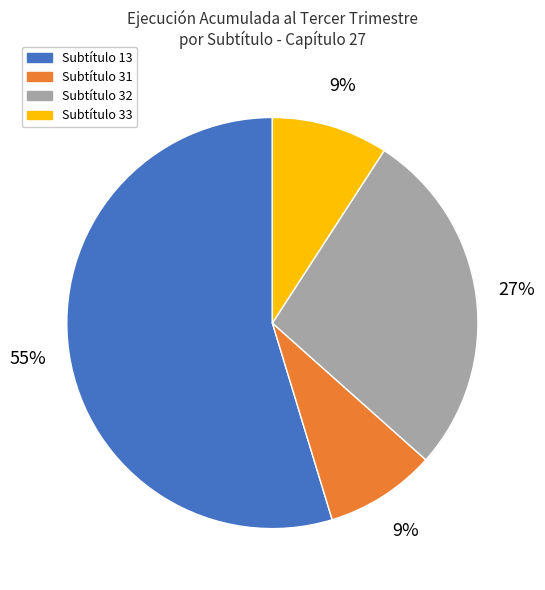

To the nearest percent, what is the average slice percentage?

25%